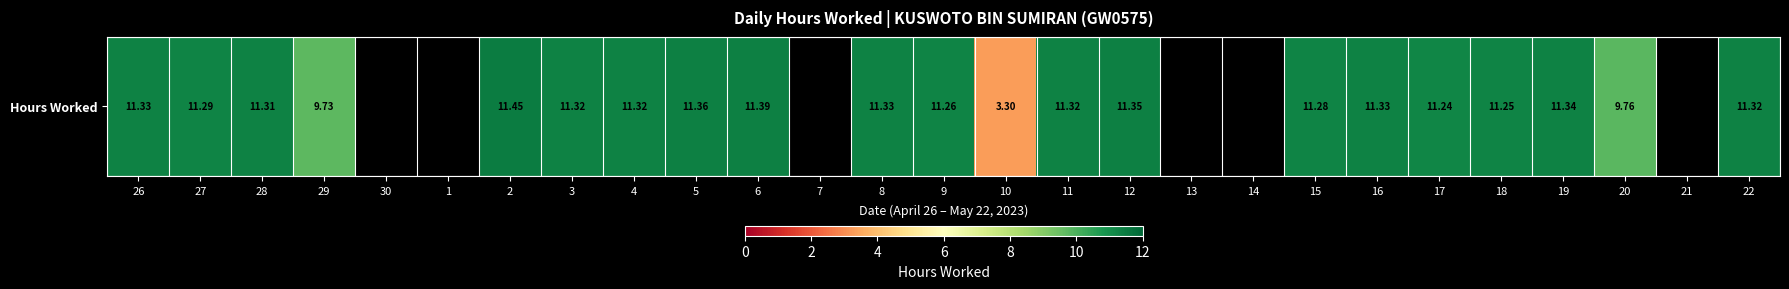

Reading left to right, what are all the values shown in this chart?

11.3	11.3	11.3	9.7	0.0	0.0	11.4	11.3	11.3	11.4	11.4	0.0	11.3	11.3	3.3	11.3	11.3	0.0	0.0	11.3	11.3	11.2	11.2	11.3	9.8	0.0	11.3